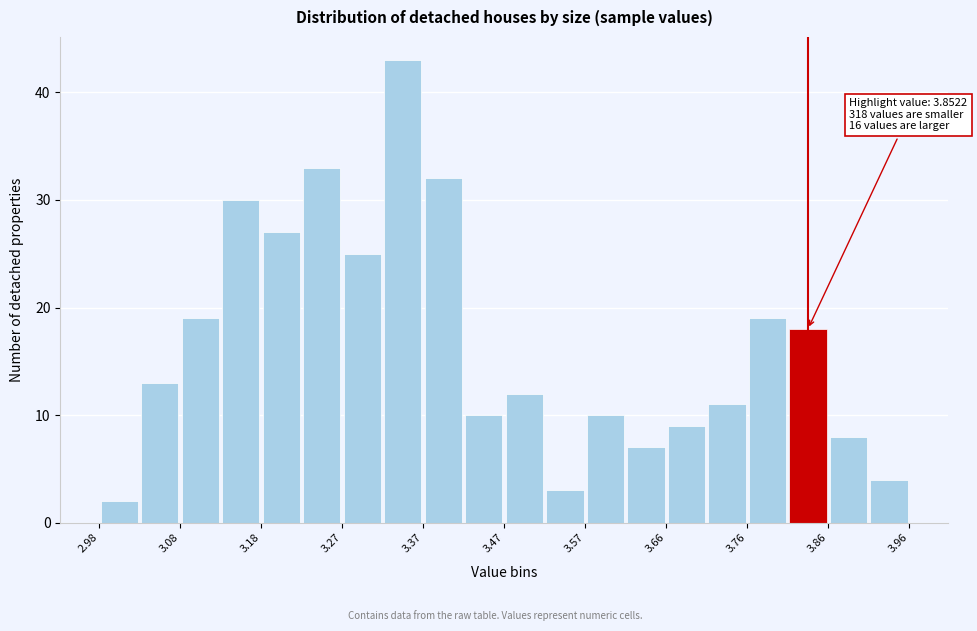

Which range on the x-axis has the tallest bar?

3.32 to 3.37